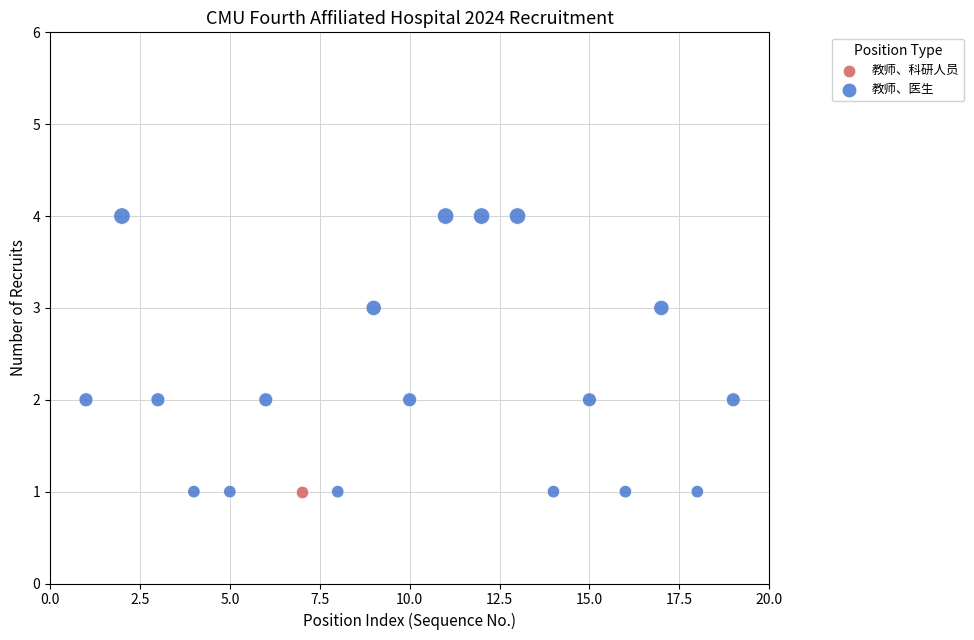

What are all the series names shown in the legend?

教师、医生, 教师、科研人员